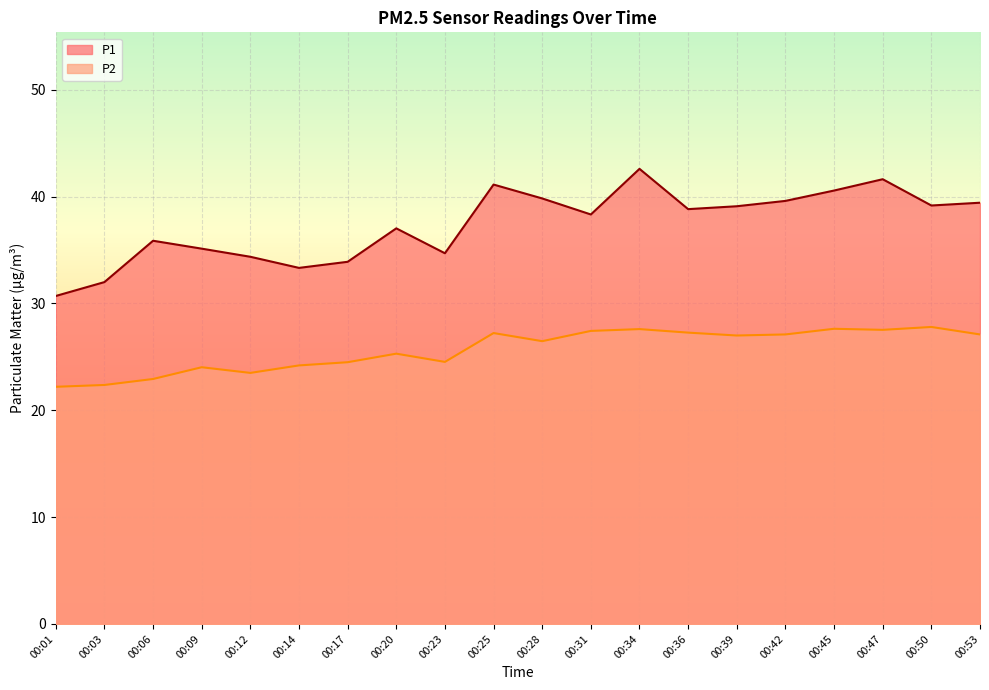

What is the average value of the P2 series?

25.7